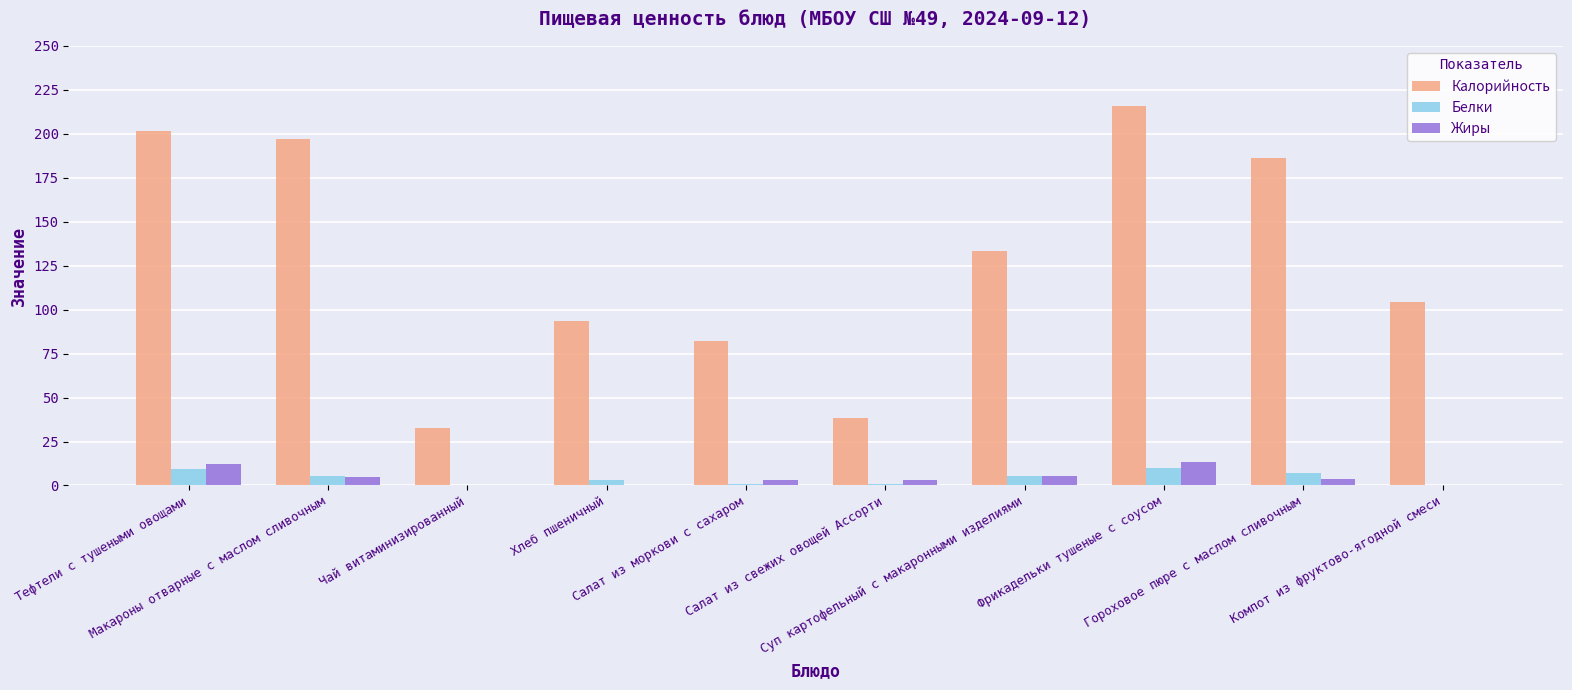

The Жиры series shows 0.1 at Компот из фруктово-ягодной смеси. True or false?

True